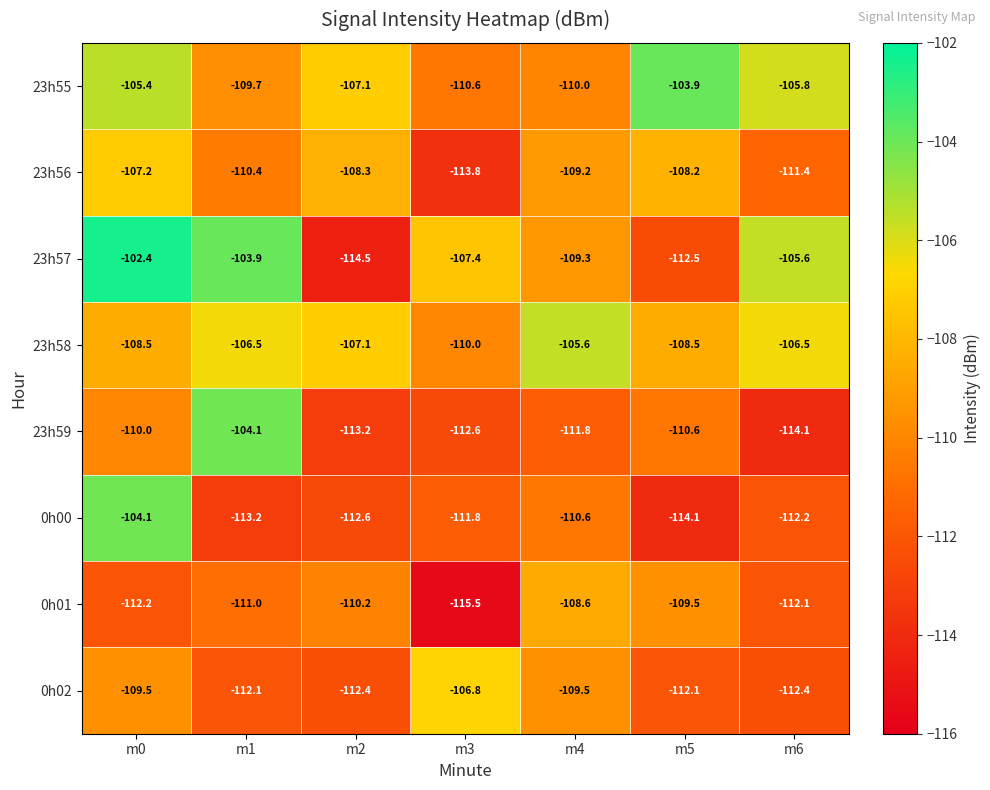

At which category is the sum across all series the highest?

m0